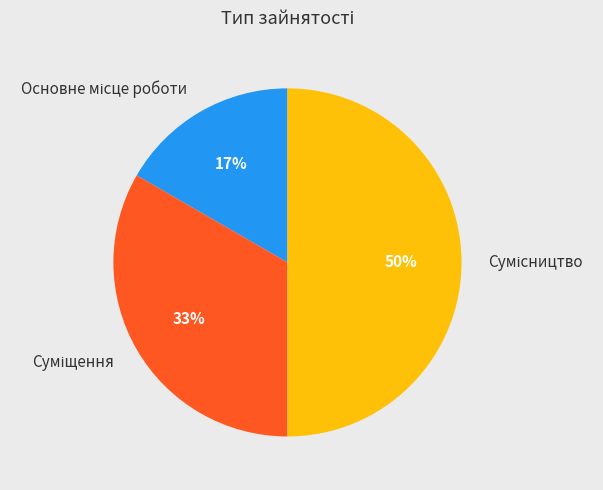

How many segments does this pie chart have?

3